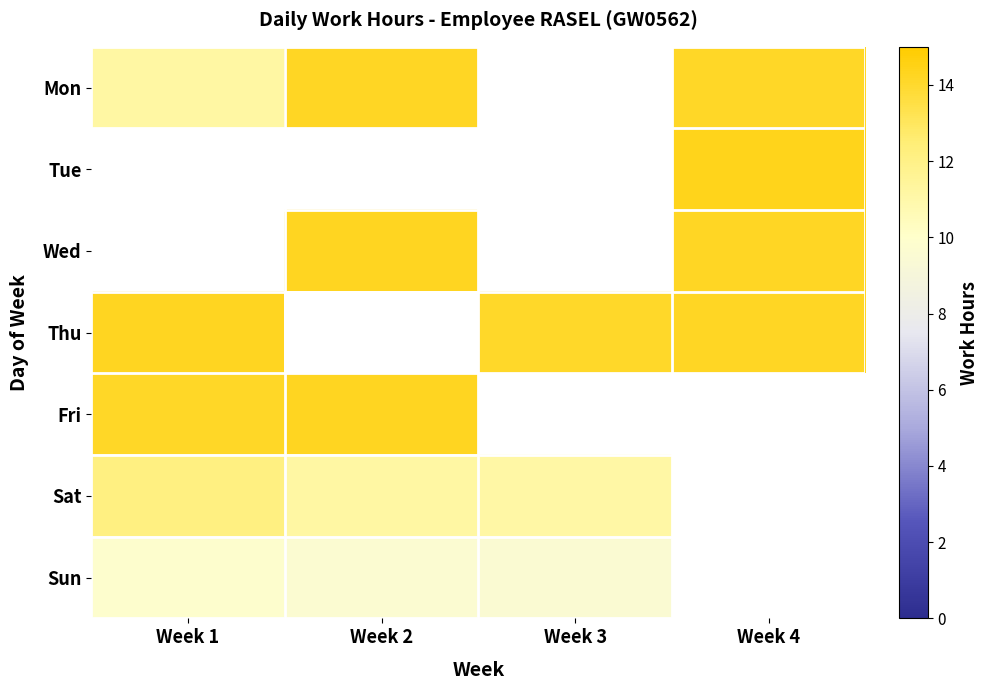

True or false: Mon has a value of 2.6 at Week 1.

False